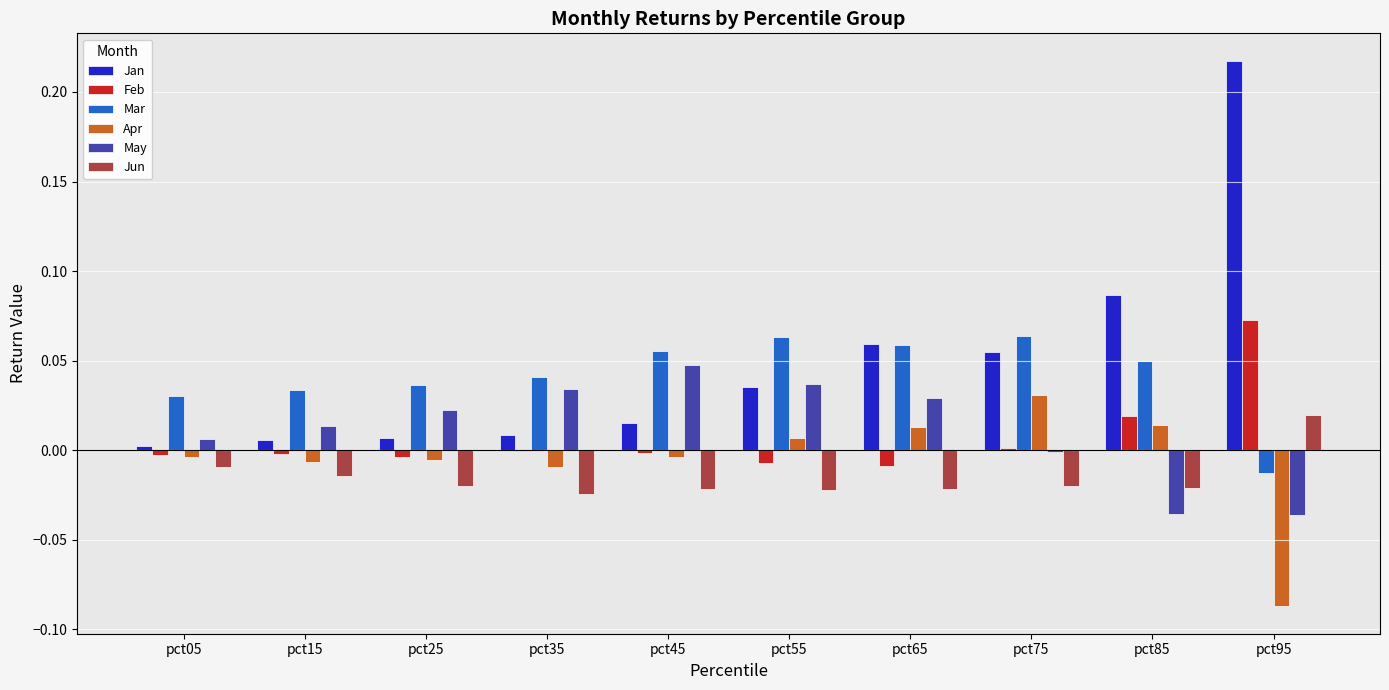

The value of May at pct05 is 0.0. True or false?

True